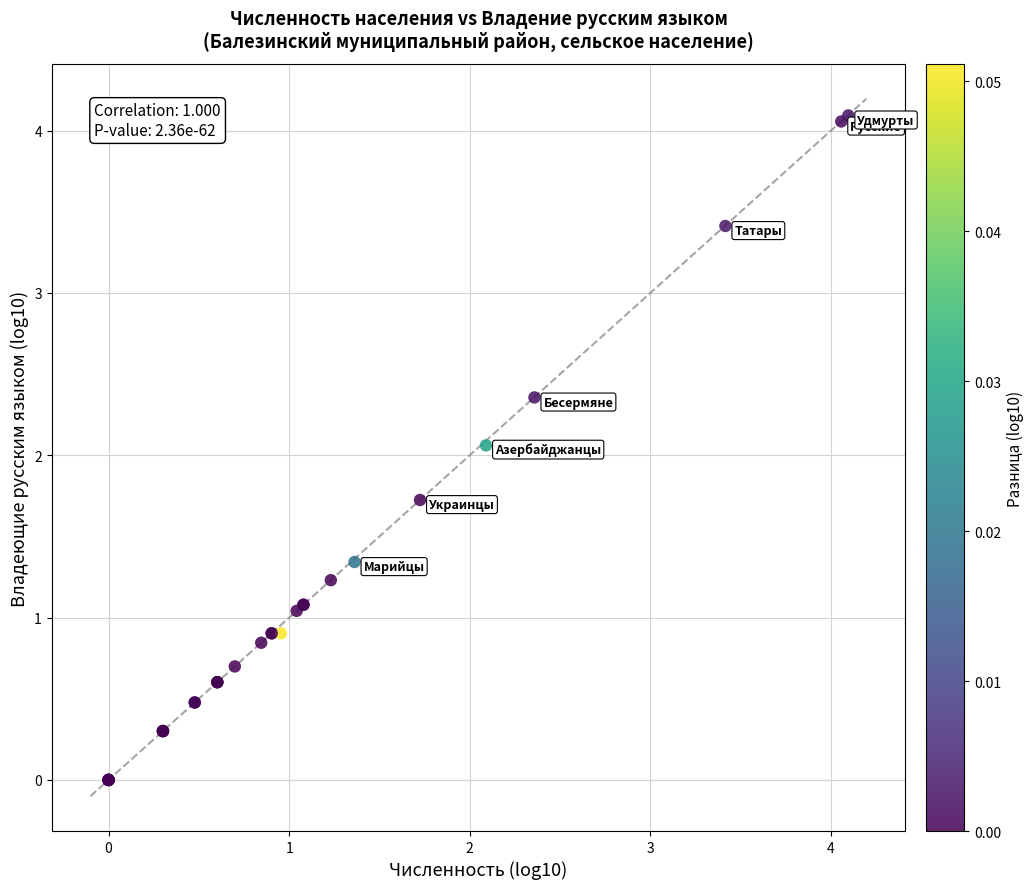

What Y value in the scatter plot is closest to 2?

2.1